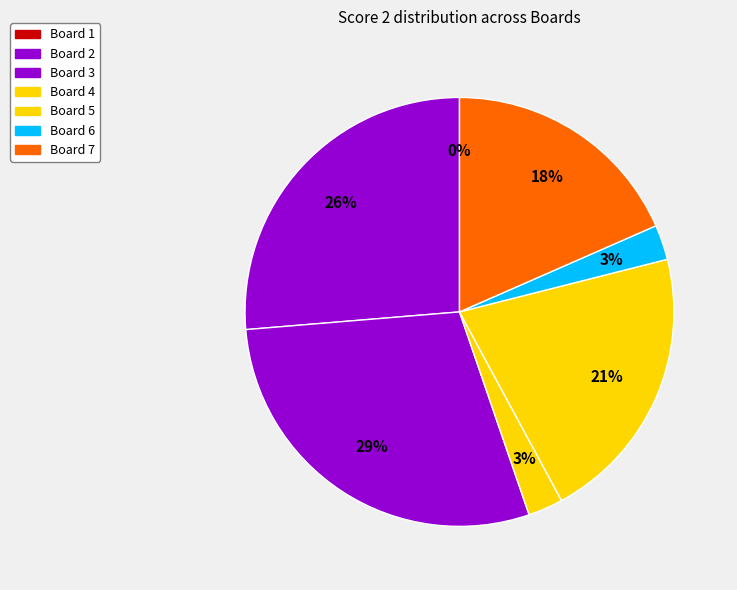

What is the ratio of the value at Board 3 to the value at Board 5?

1.4